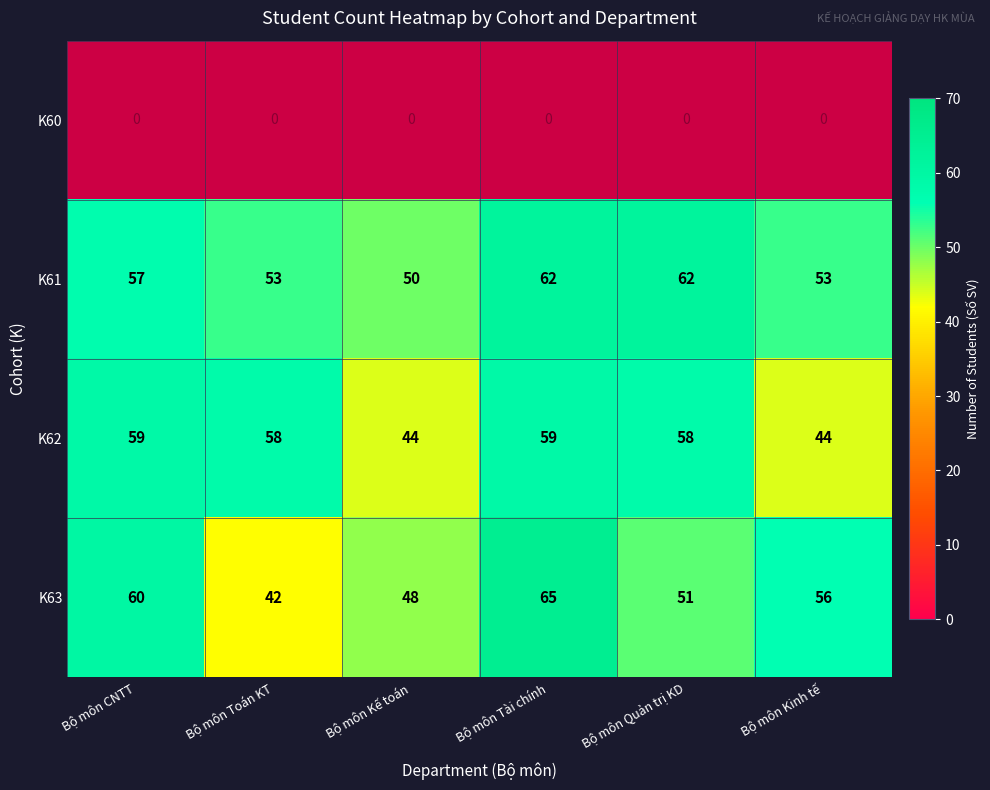

True or false: K62 has a value of 92.3 at Bộ môn Quản trị KD.

False